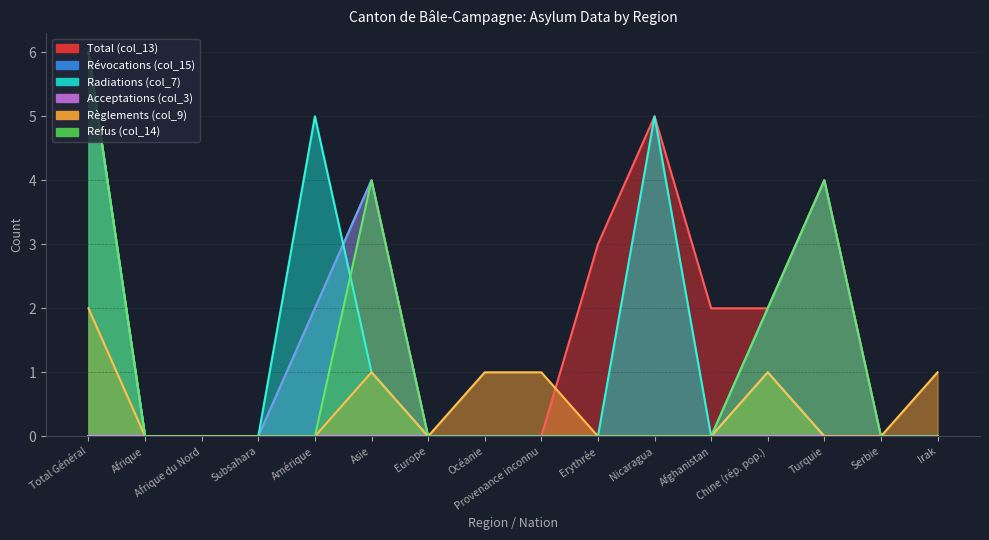

What is the total value across all series at Océanie?

1